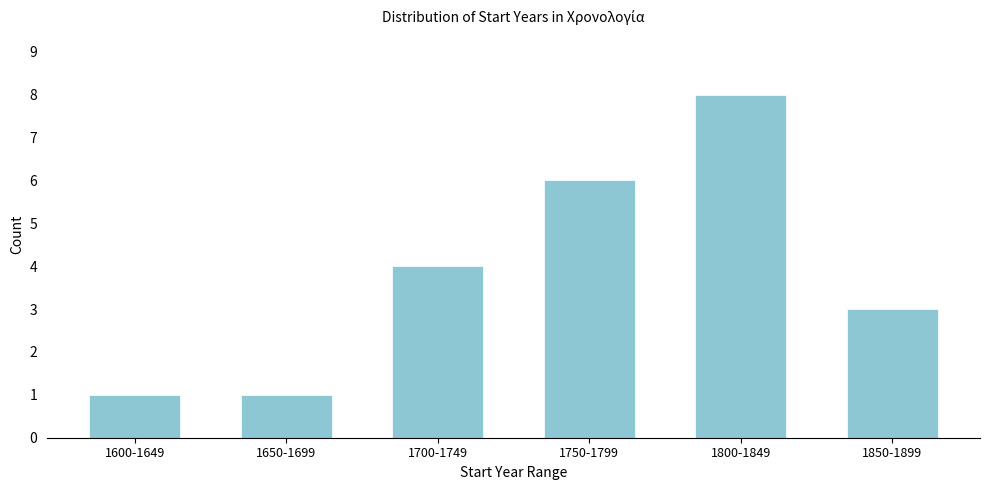

Reading right to left, extract all data points from this chart.

3	8	6	4	1	1